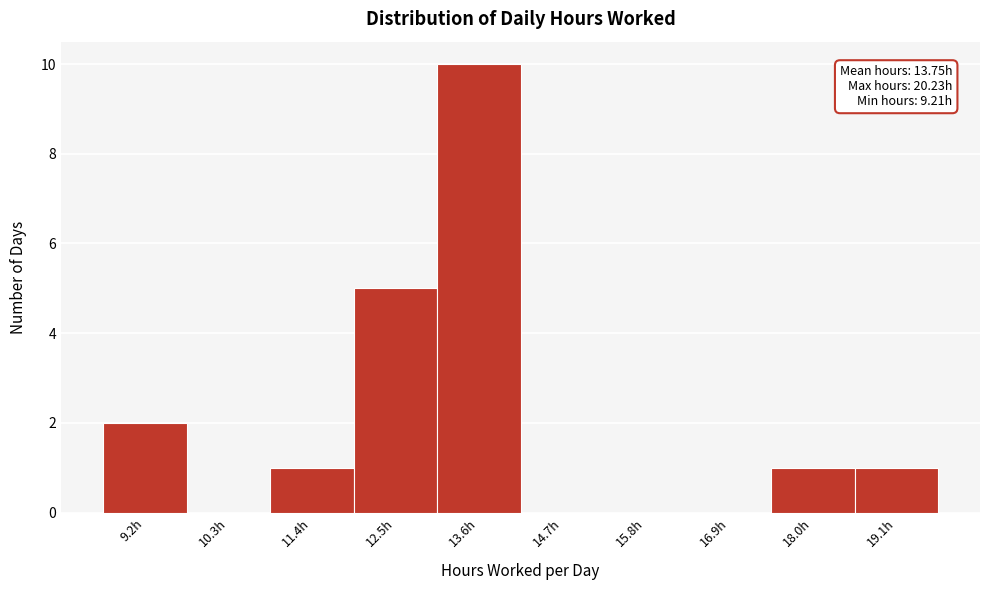

Reading left to right, transcribe all the data shown in this chart.

9.2h=2	10.3h=0	11.4h=1	12.5h=5	13.6h=10	14.7h=0	15.8h=0	16.9h=0	18.0h=1	19.1h=1